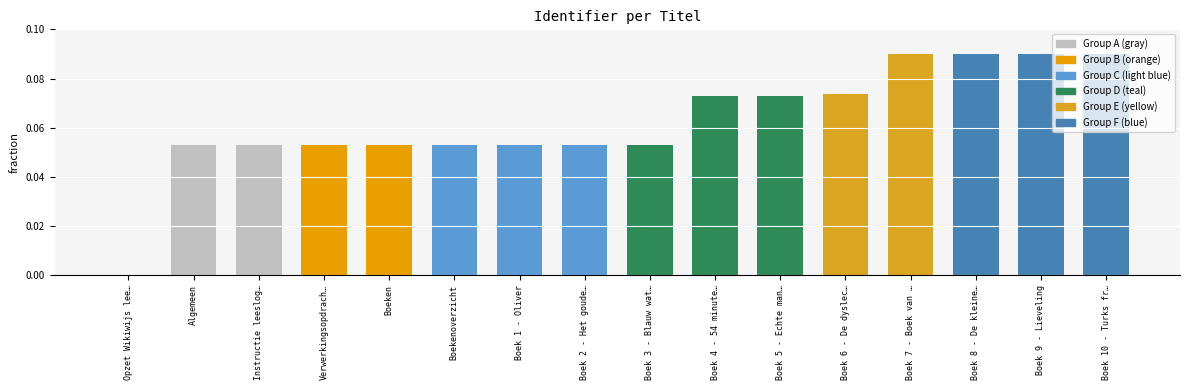

What is the value of the 16th bar from the left?

0.1